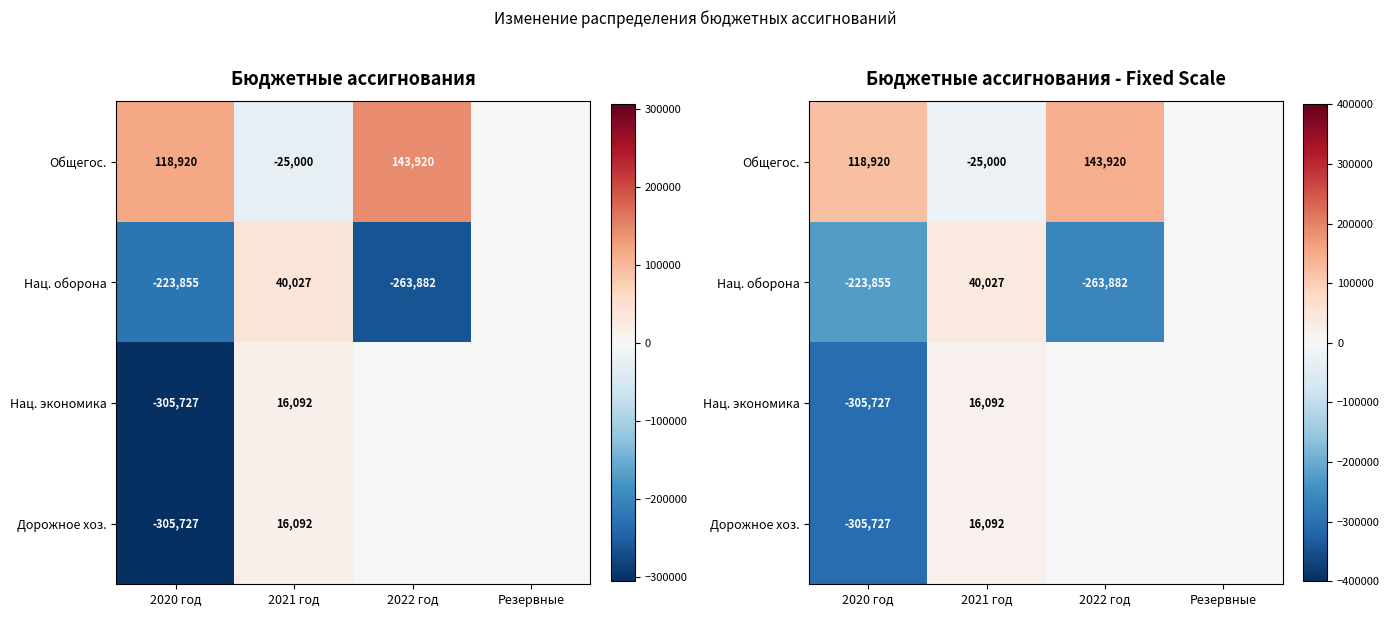

Read the Дорожное хоз. value at 2021 год.

16091.8